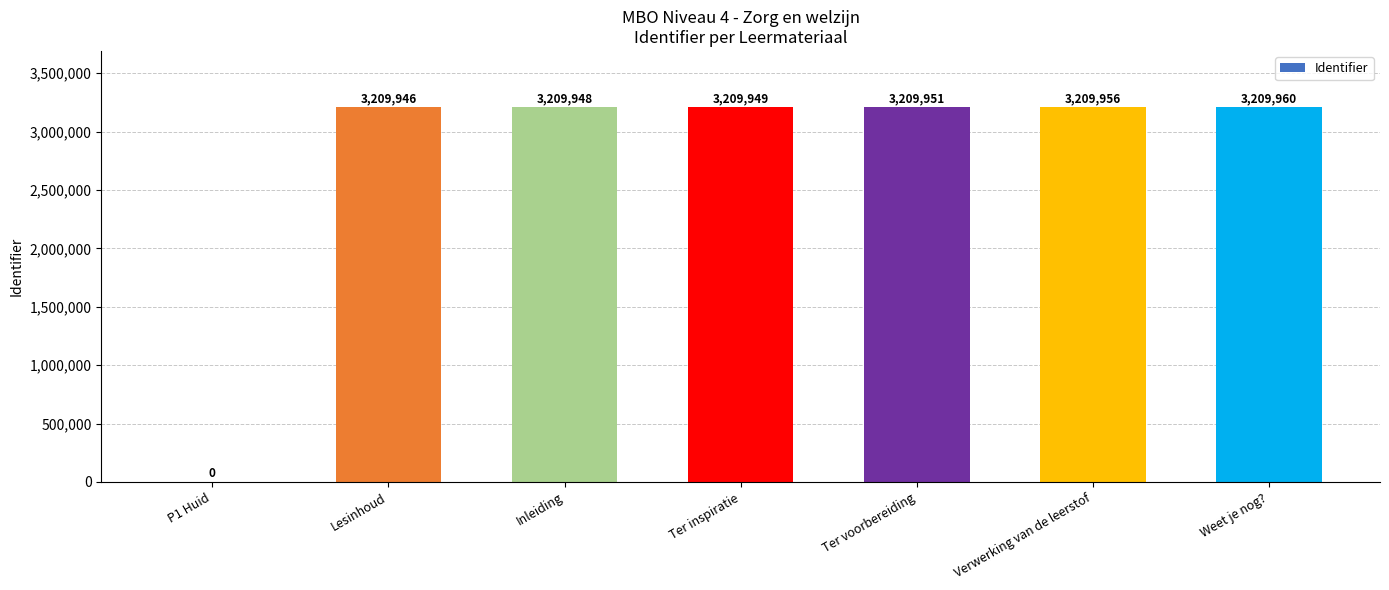

Is it true that the value at Ter inspiratie is 3209949?

True